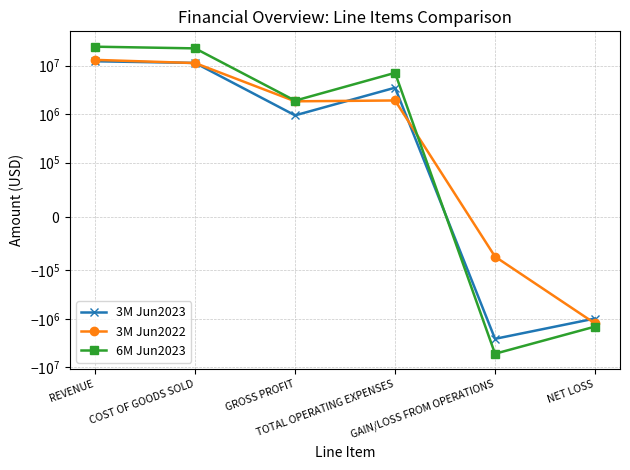

Where does the 3M Jun2023 series first go above 3523299?

REVENUE